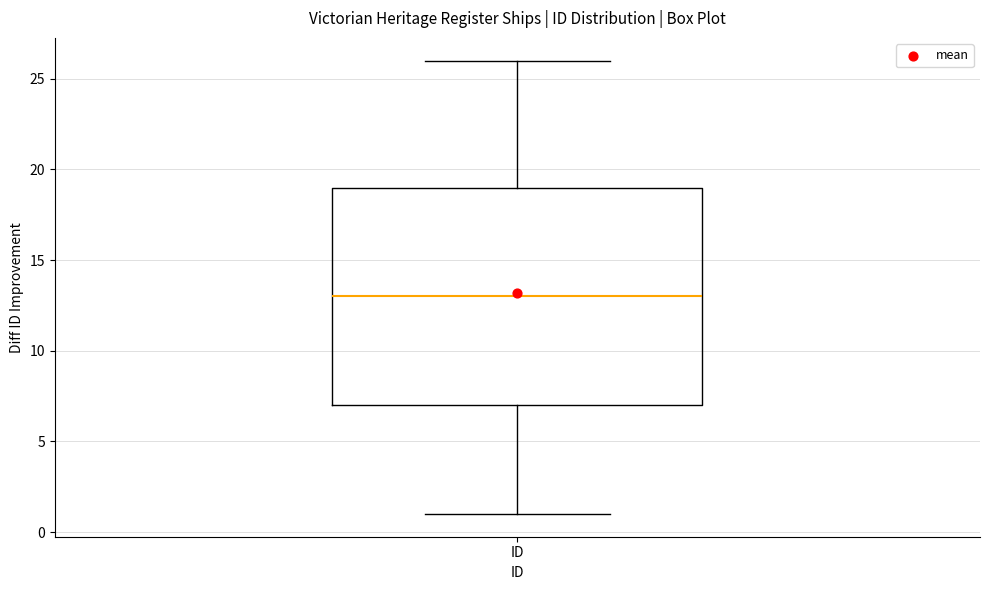

Read this box plot against the y-axis: the position of the median line, the range covered by the box, and the ends of both whiskers. The values are not printed on the chart, so give them approximately, as read against the axis.

median 13, box 7 to 19, whiskers 1 to 26